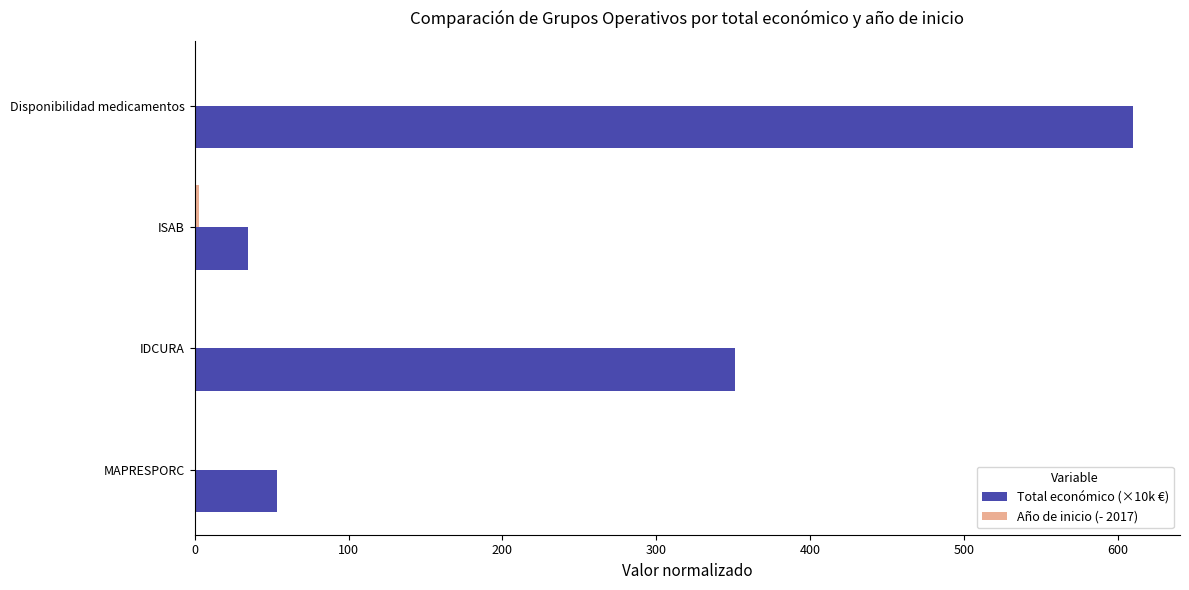

The value of Total económico (×10k €) at Disponibilidad medicamentos is 609.7. True or false?

True